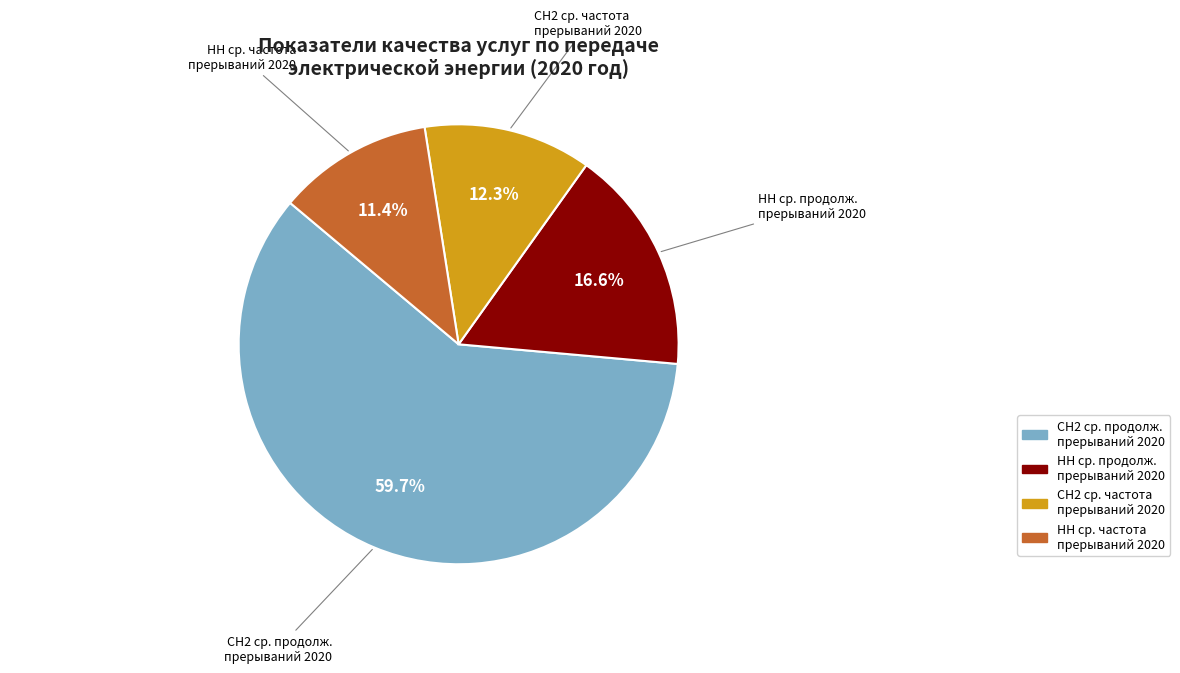

Between СН2 ср. частота прерываний 2020 and СН2 ср. продолж. прерываний 2020, which is larger?

СН2 ср. продолж. прерываний 2020